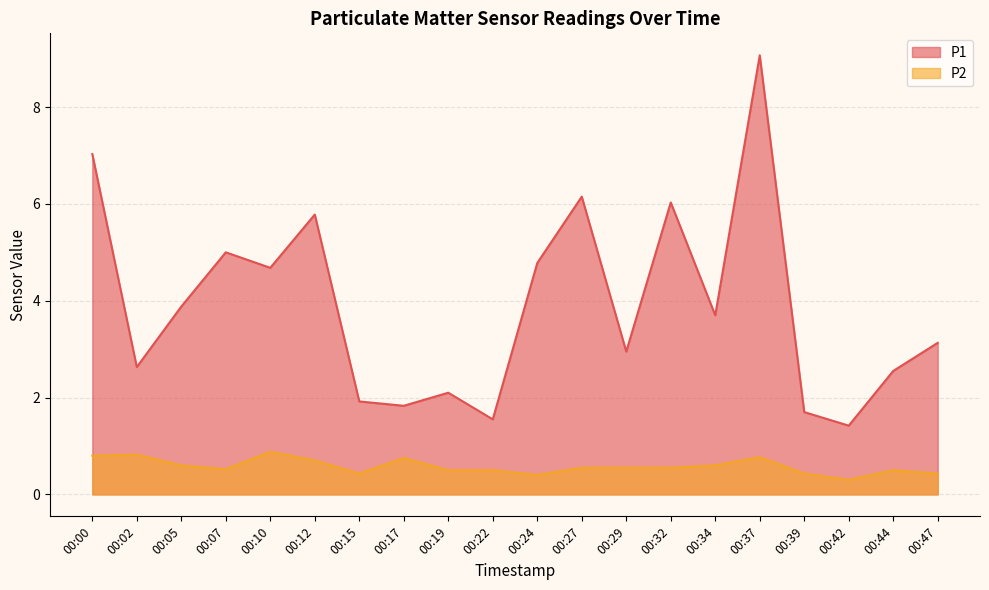

What is the value of the P2 point at the 18th from the left?

0.3